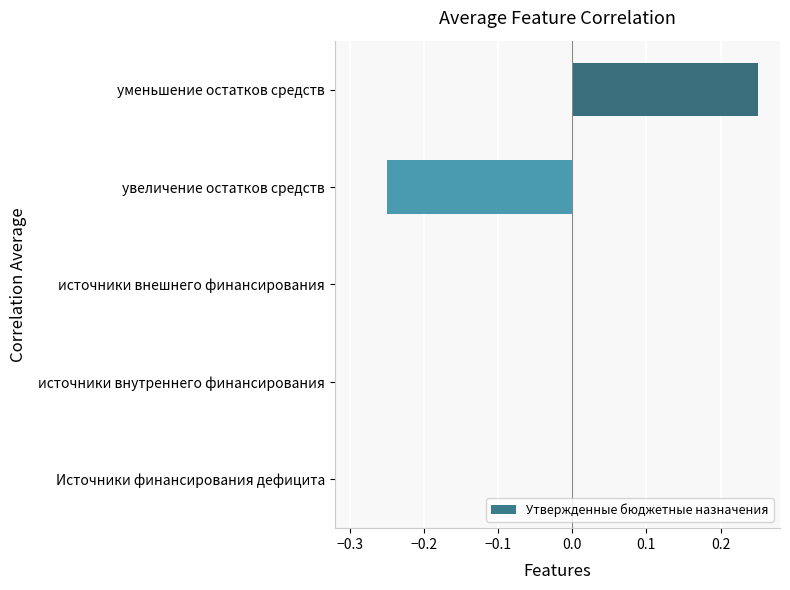

Which category has the highest value across all series?

уменьшение остатков средств